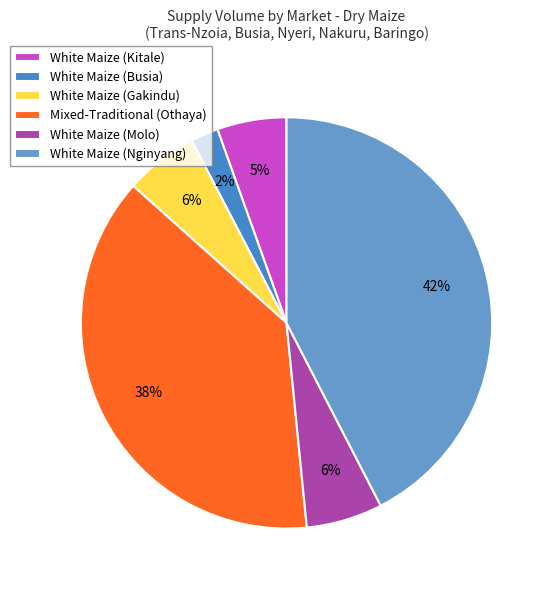

The Mixed-Traditional (Othaya) slice represents 47% of the pie. True or false?

False